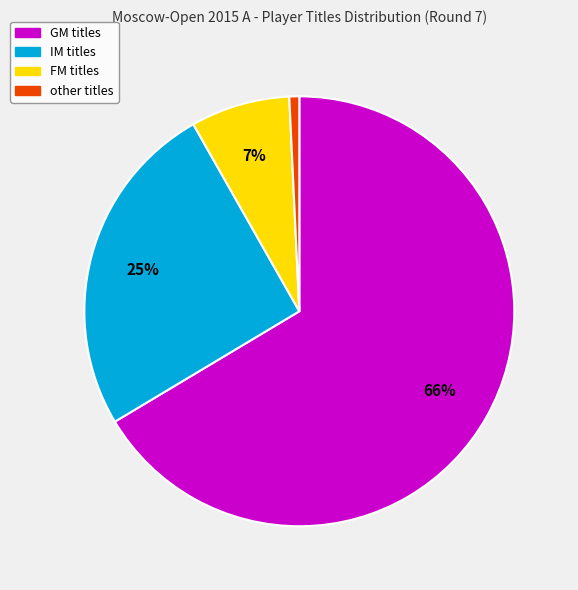

Count the number of slices in the pie.

4